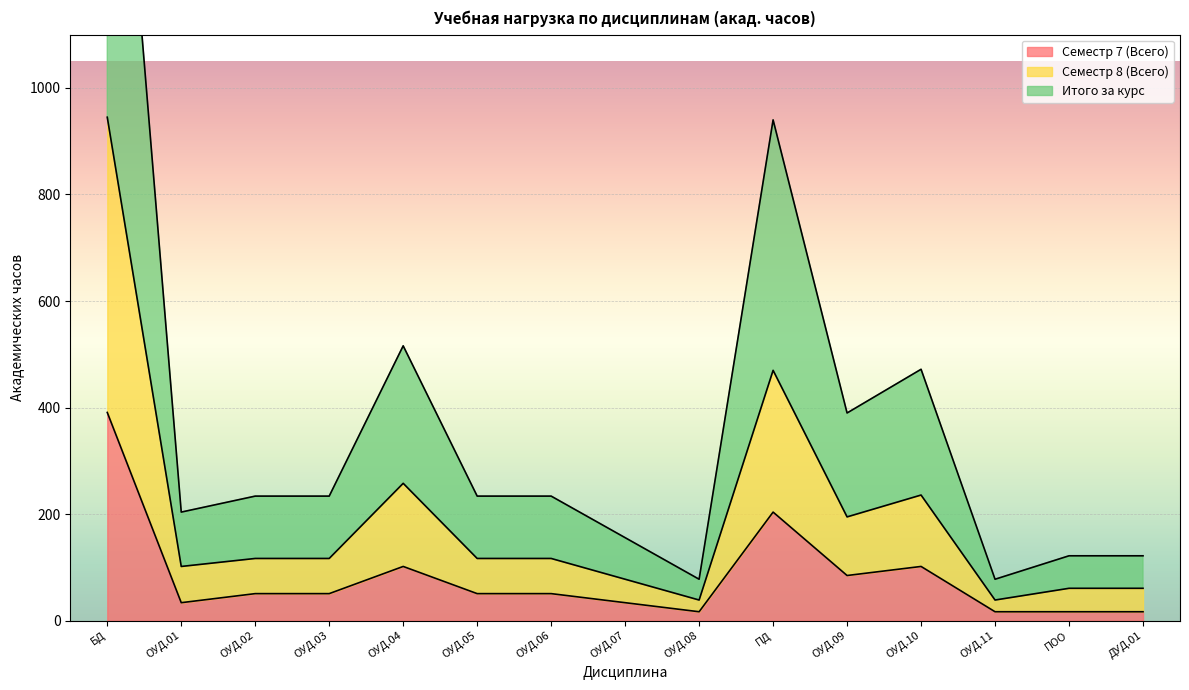

In Семестр 8 (Всего), how many points are higher than both neighbors (excluding endpoints)?

3